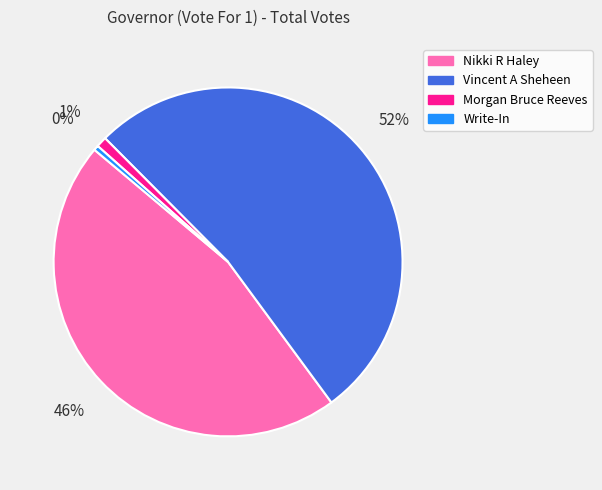

To the nearest percent, what is the combined percentage of Vincent A Sheheen and Write-In?

53%